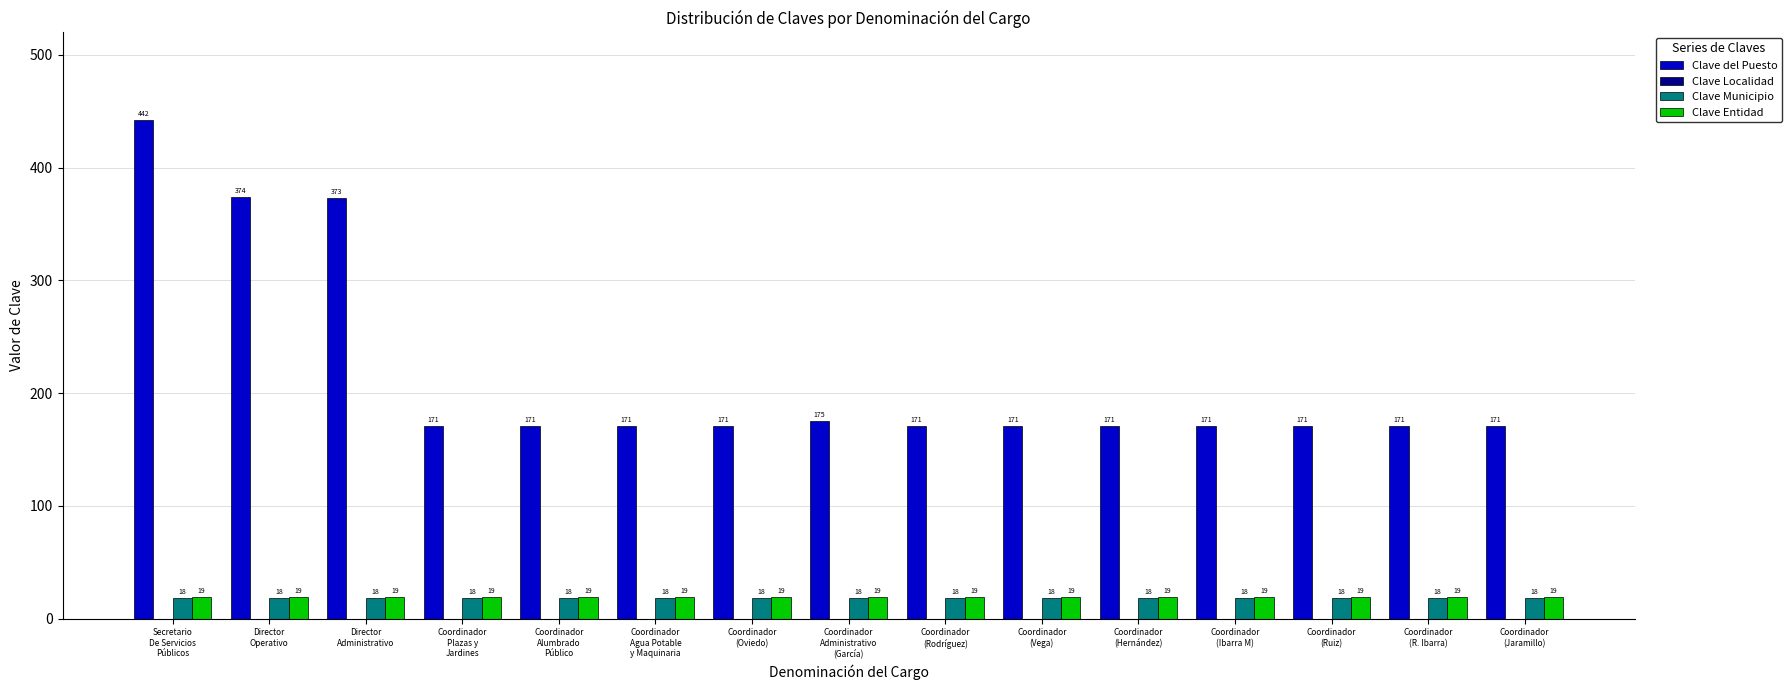

At how many categories does at least one series exceed 51?

15